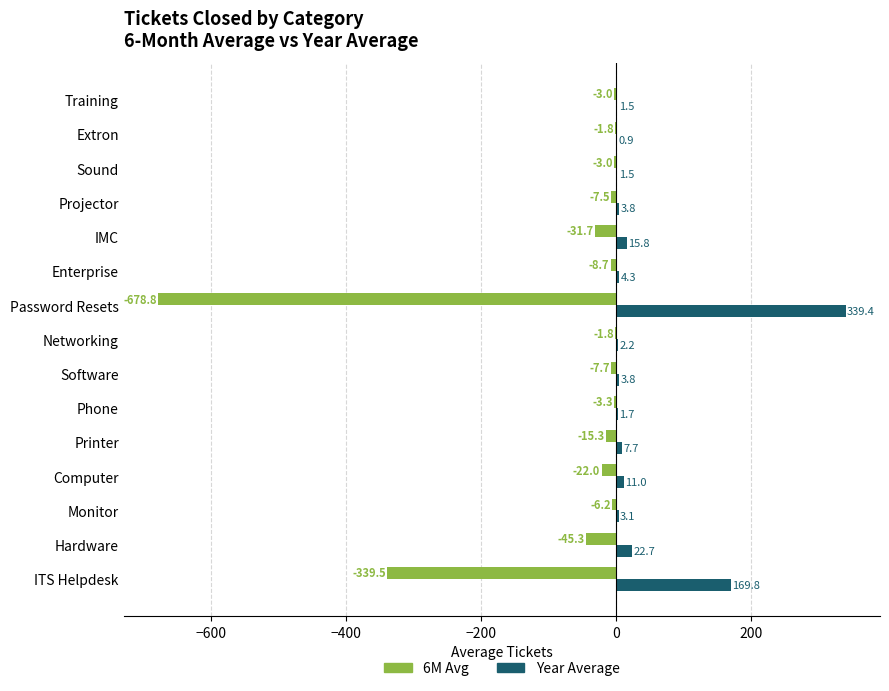

True or false: 6M Avg has a value of -339.5 at ITS Helpdesk.

True